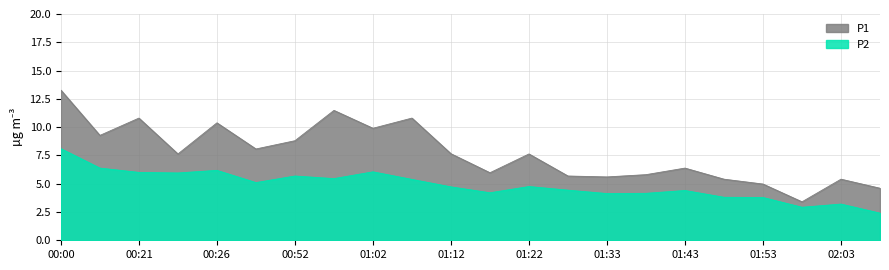

Where is P1 nearest to the value 8?

00:47